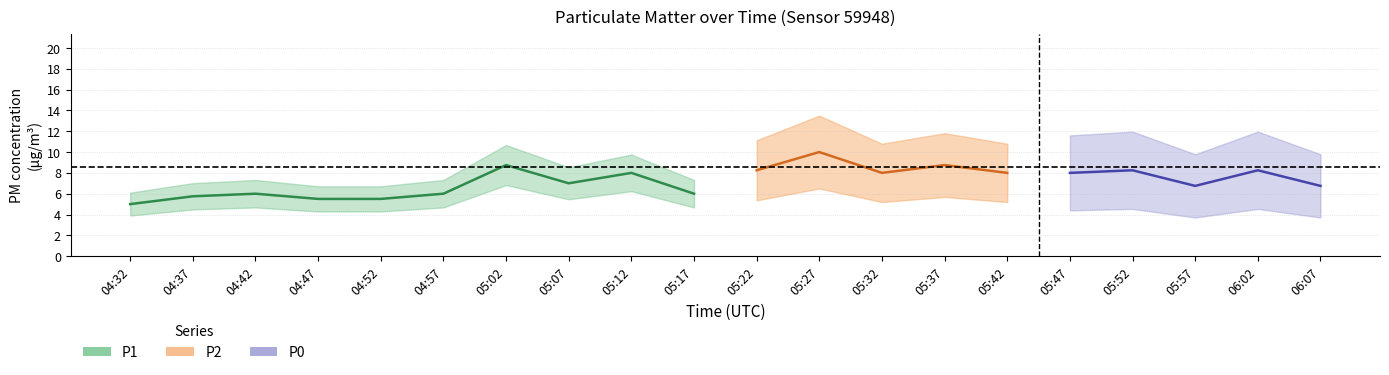

The value of P1 at 05:32 is 14.0. True or false?

False